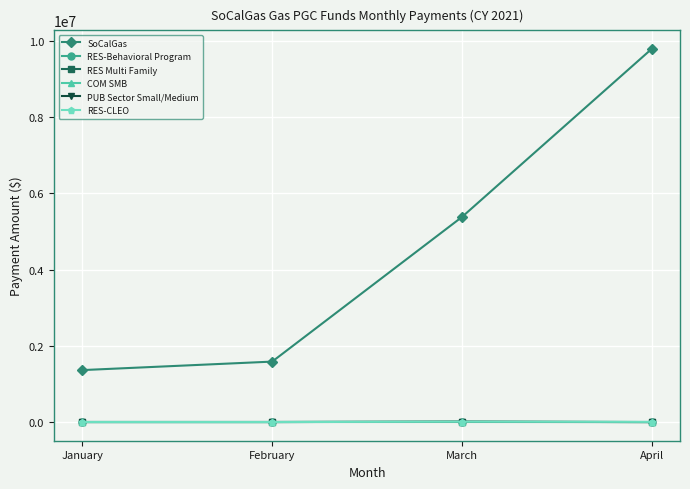

True or false: RES Multi Family has more than 1 interior local peaks.

False